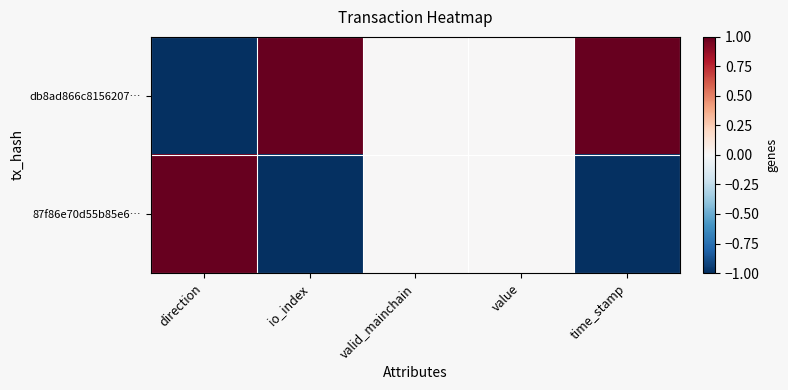

What is the smallest value displayed?

-1